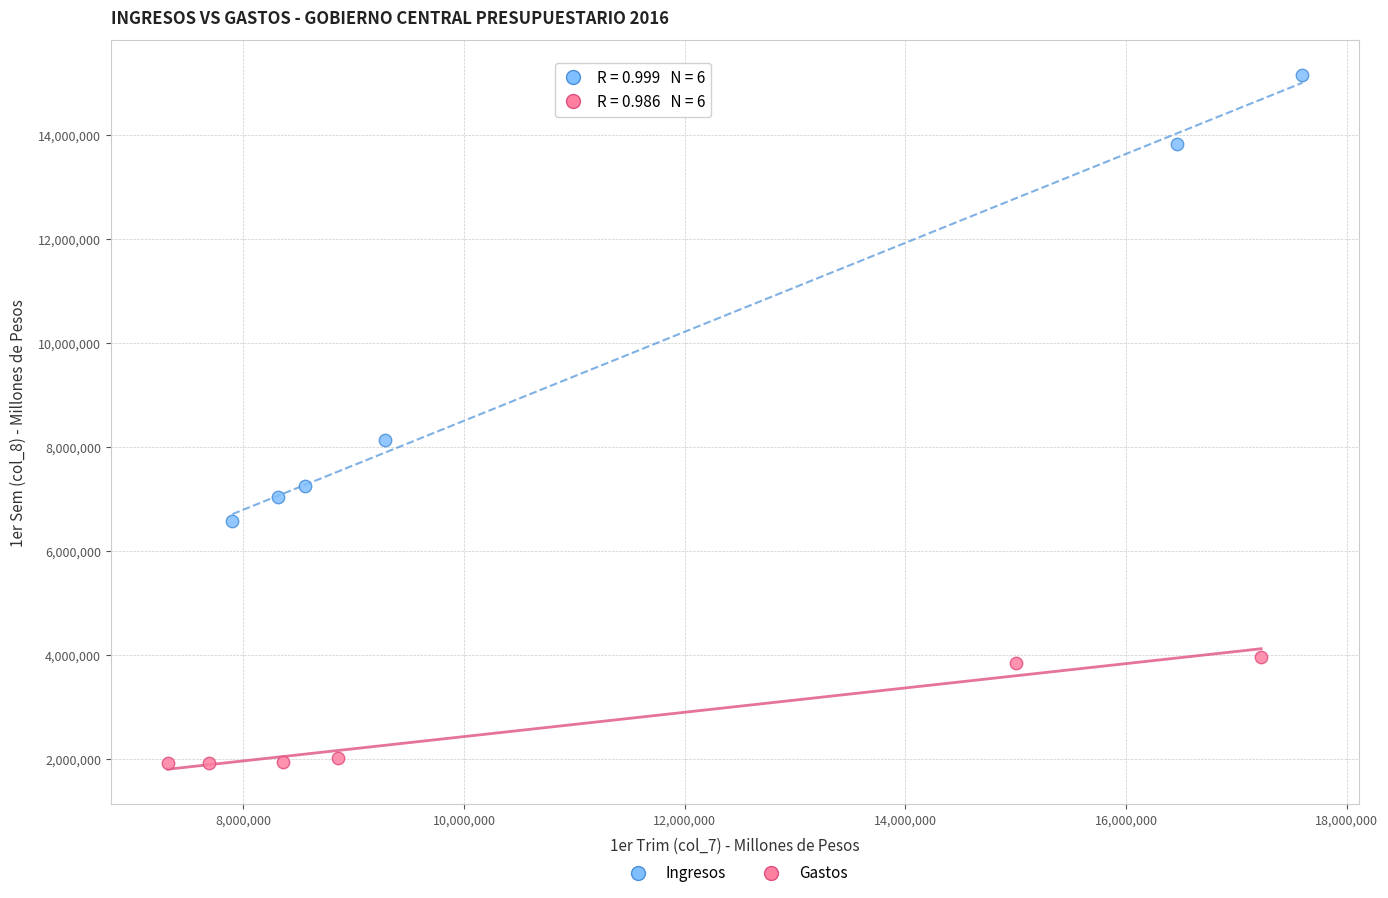

Which series reaches the minimum Y coordinate?

Gastos